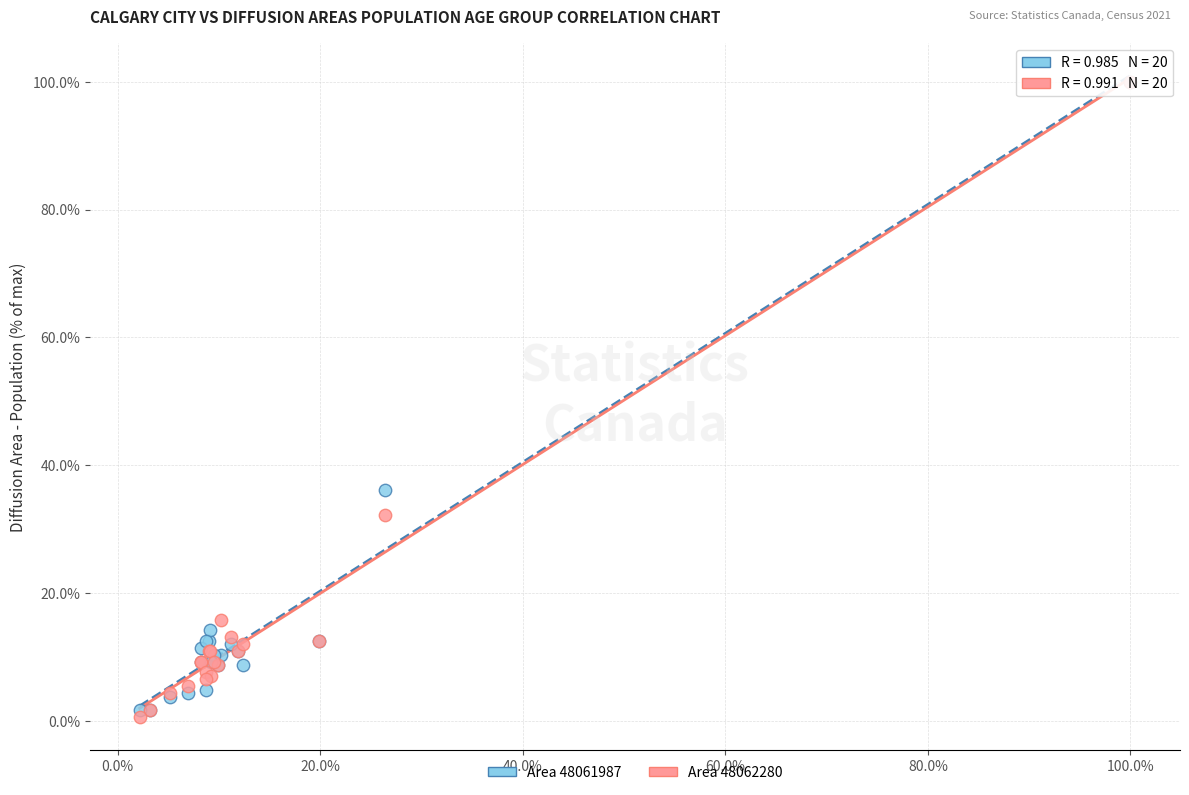

Across all series, what Y value is closest to 50?

36.1